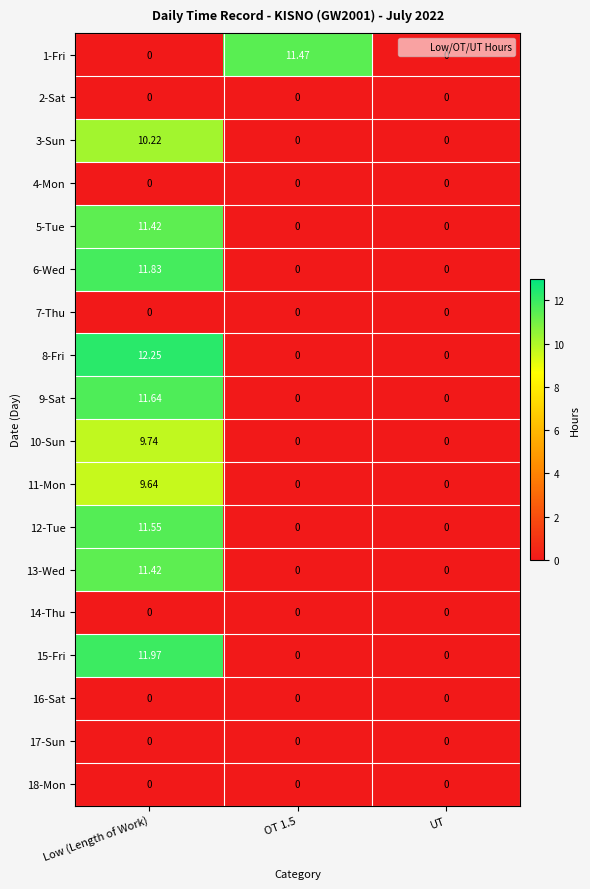

Between Low (Length of Work) and OT 1.5, which series saw the biggest shift?

8-Fri